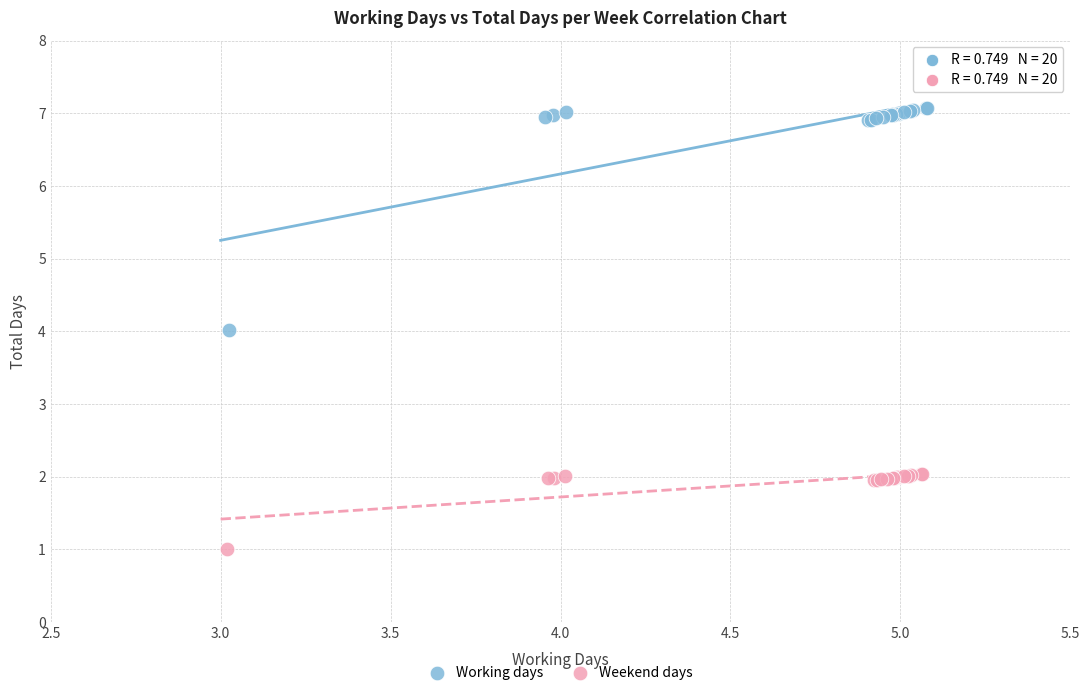

Which series has the largest Y range (max minus min)?

Working days